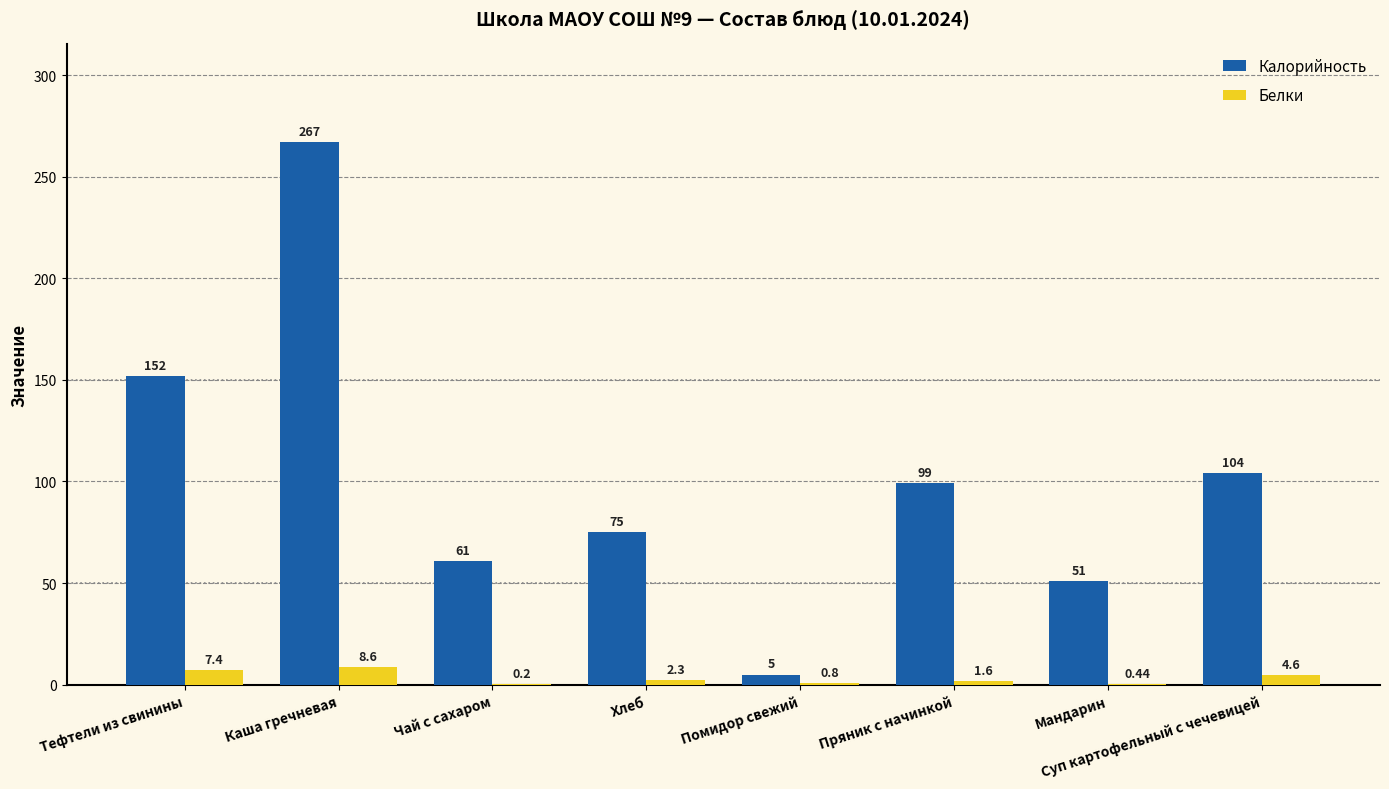

At which category is the sum across all series the highest?

Каша гречневая